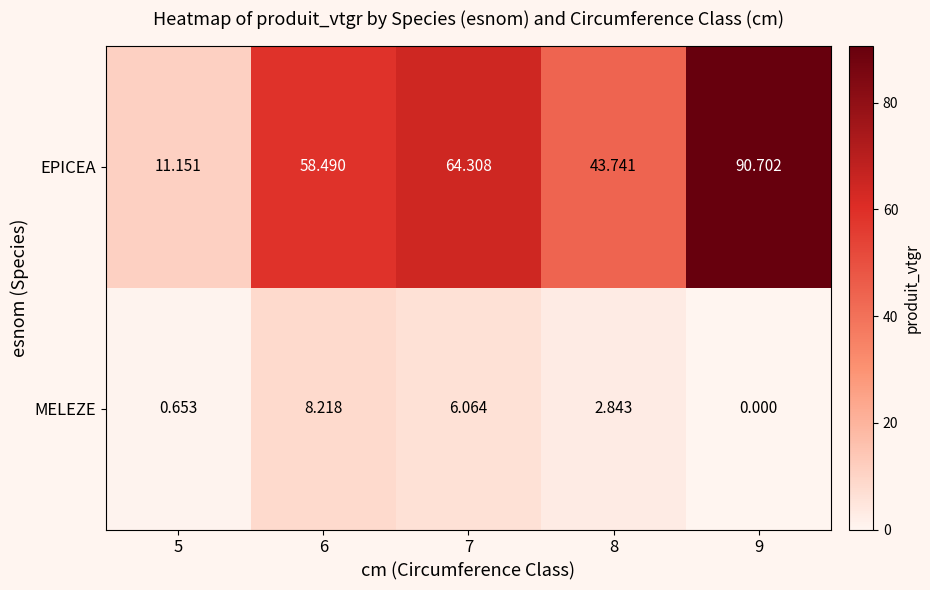

What is the difference between the highest and lowest values at 6?

50.3